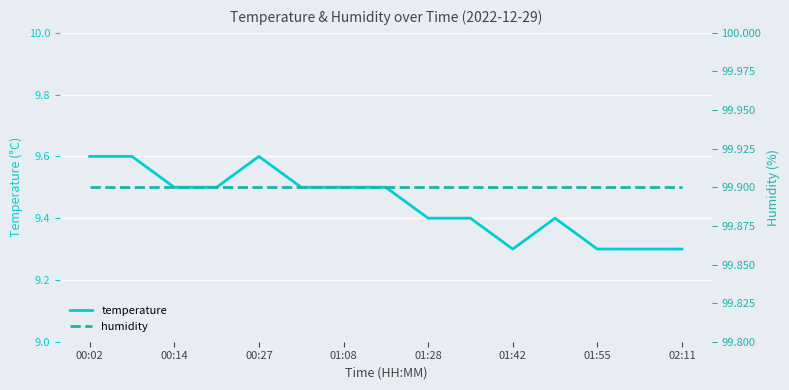

Rank the series by their average value, from highest to lowest.

humidity, temperature